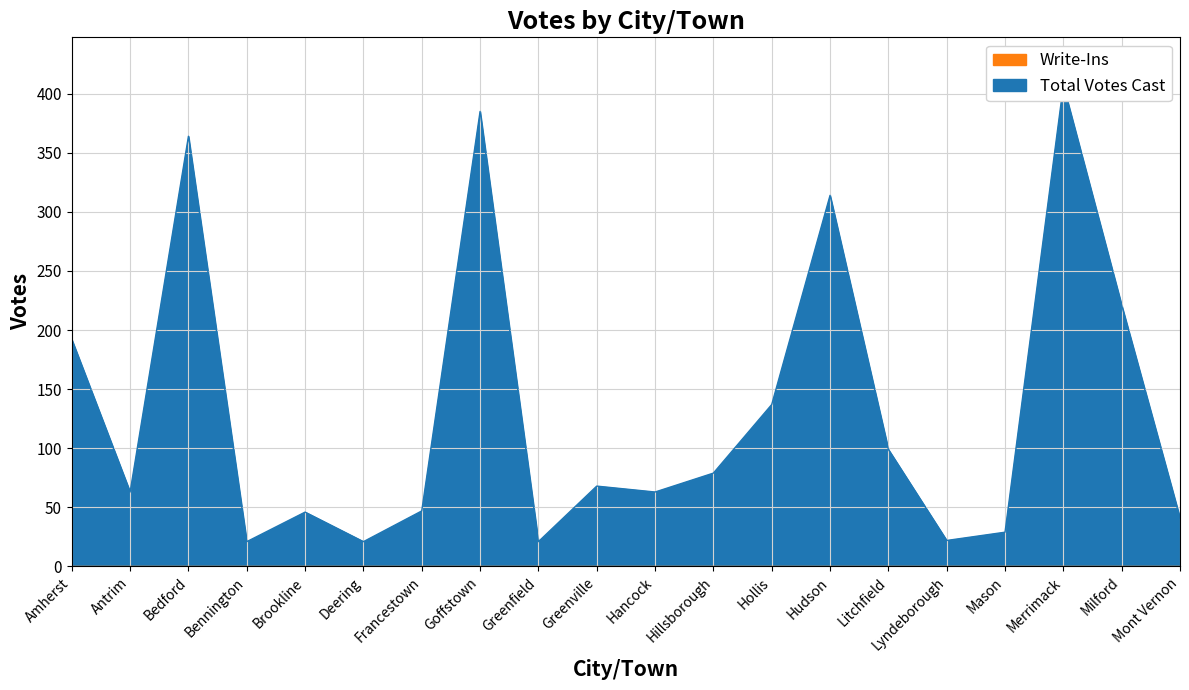

Is it true that the value at Bedford is 364?

True